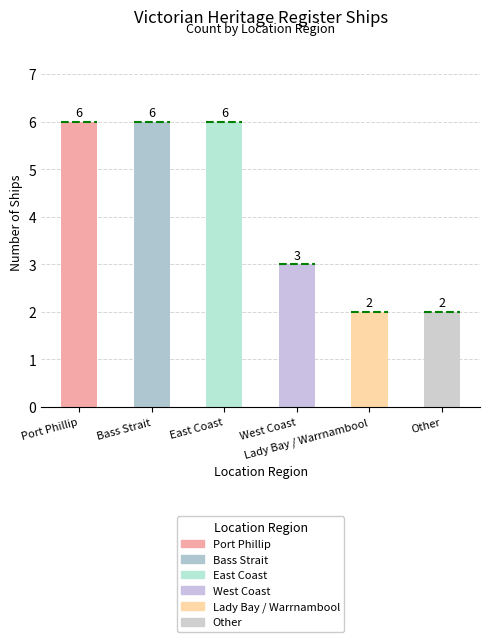

What is the greatest value displayed?

6